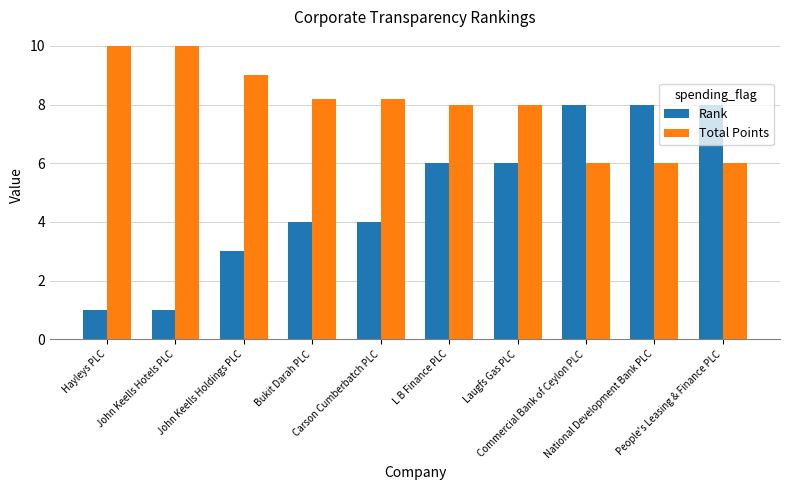

How many groups of bars are there?

10